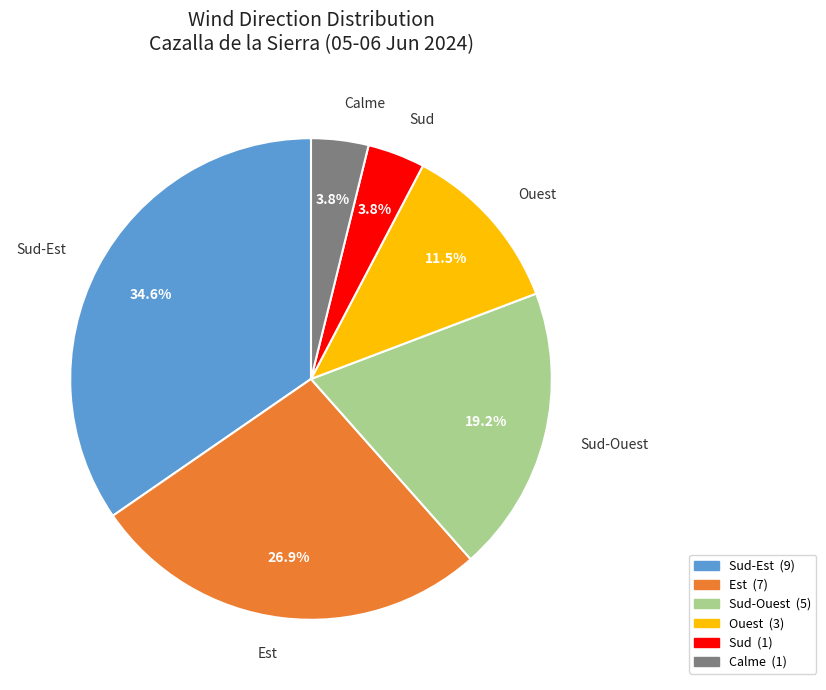

How many slices are in this pie chart?

6